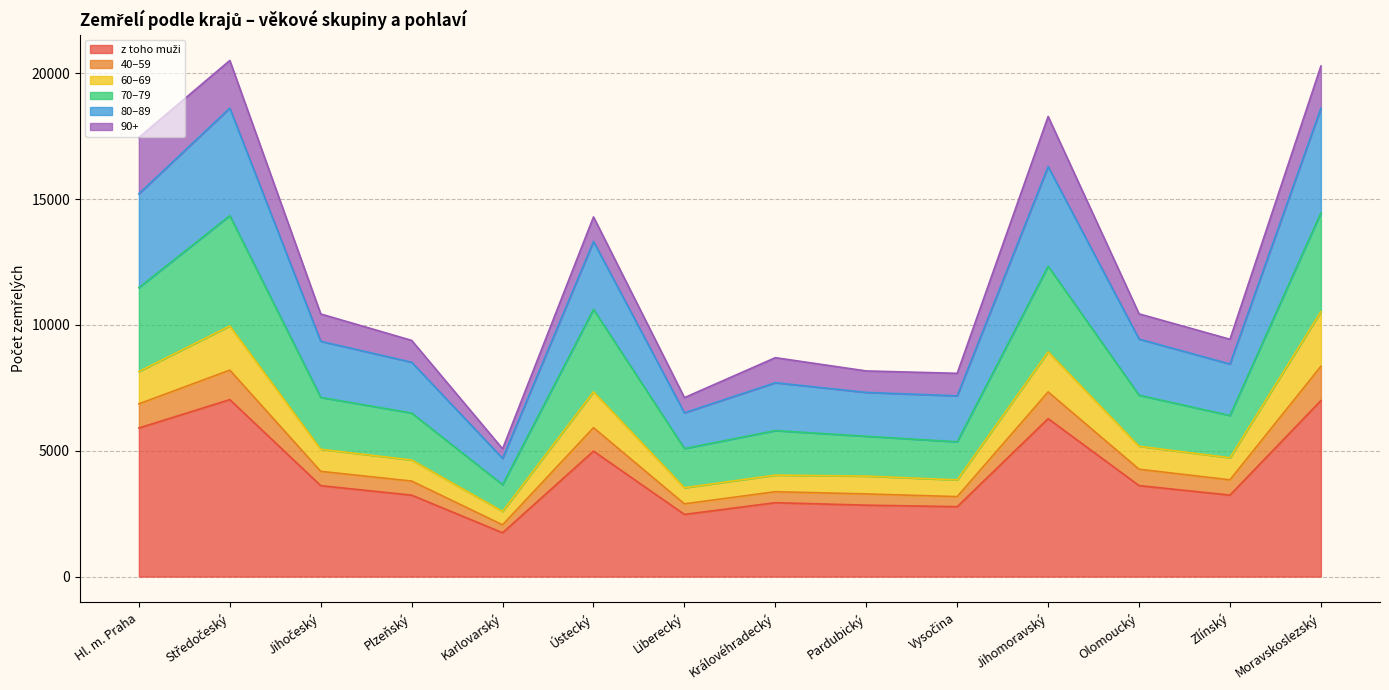

Does the chart have visible grid lines?

Yes